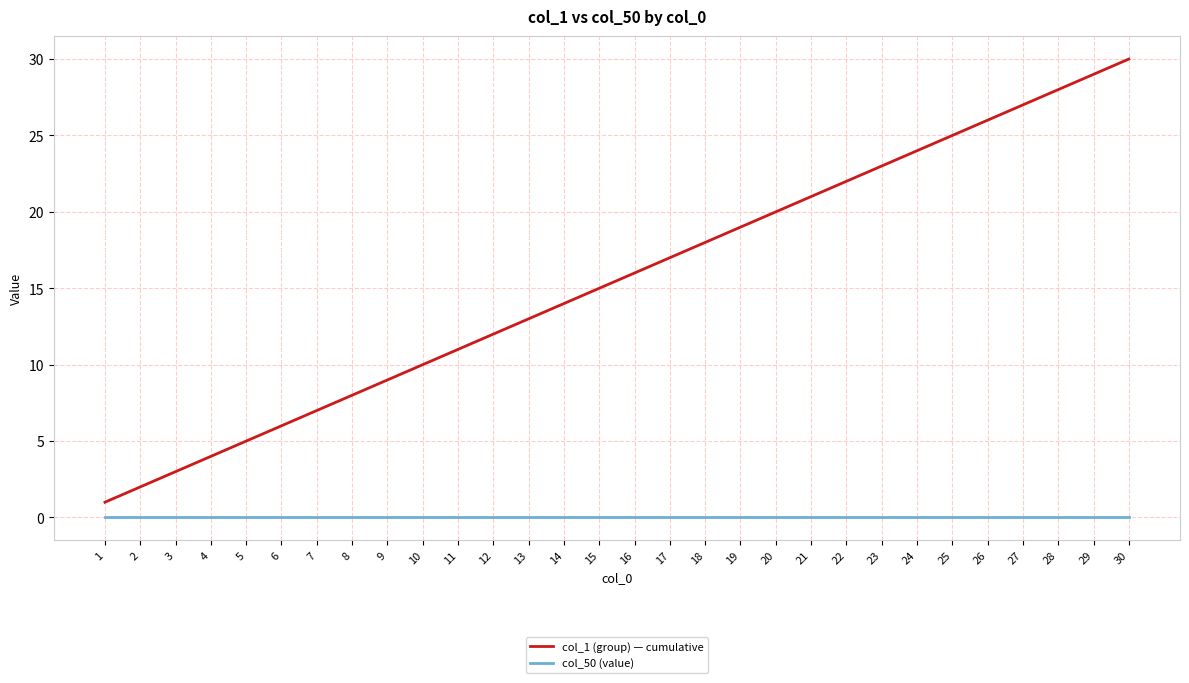

What are all the series names shown in the legend?

col_1 (group) — cumulative, col_50 (value)